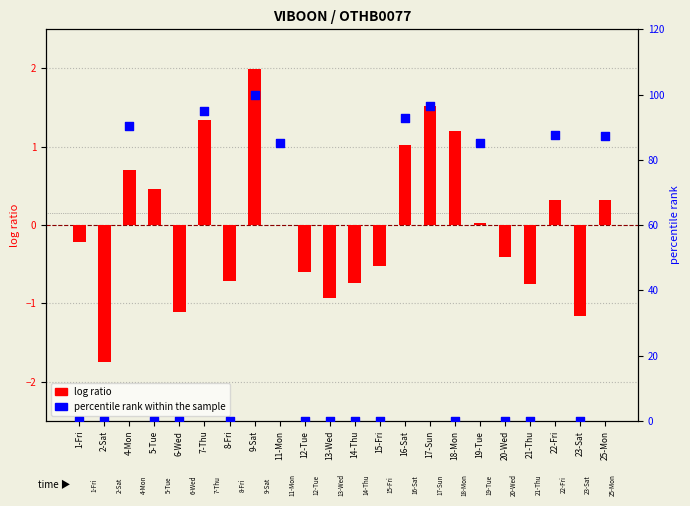

What are all the series names shown in the legend?

log ratio, percentile rank within the sample